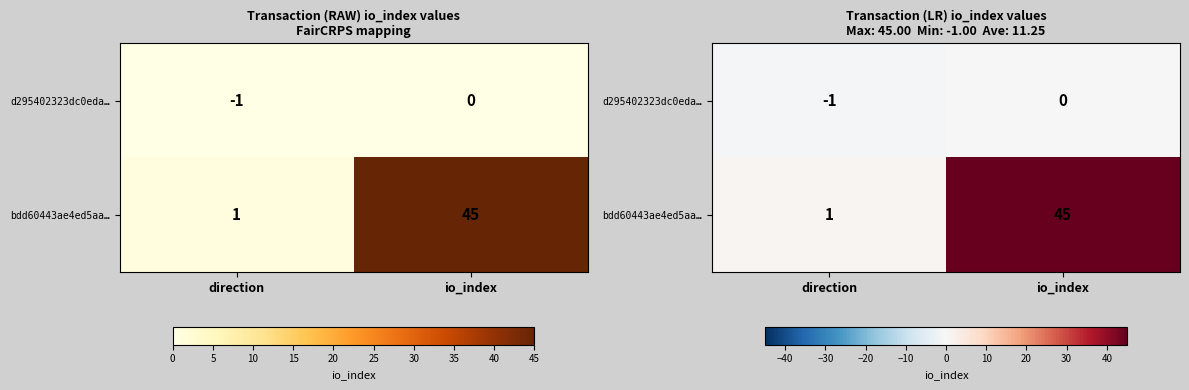

The d295402323dc0eda… series shows -1 at direction. True or false?

False